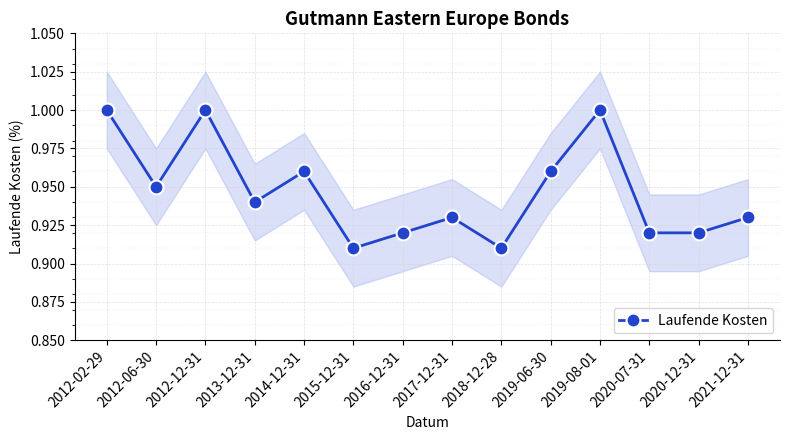

What position from the left is 2012-02-29?

1